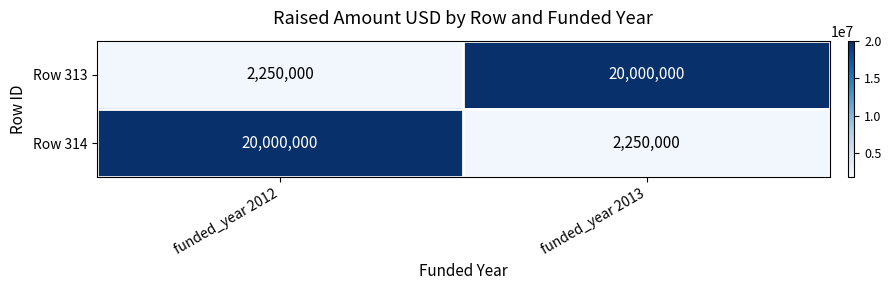

True or false: Row 313 has a value of 2250000 at funded_year 2012.

True